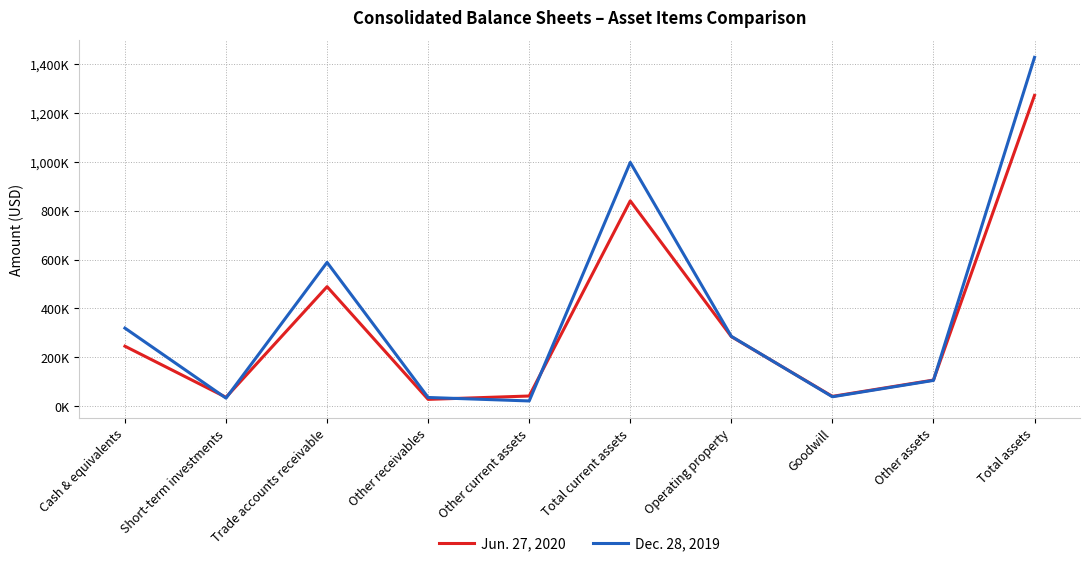

What are all the series names shown in the legend?

Jun. 27, 2020, Dec. 28, 2019